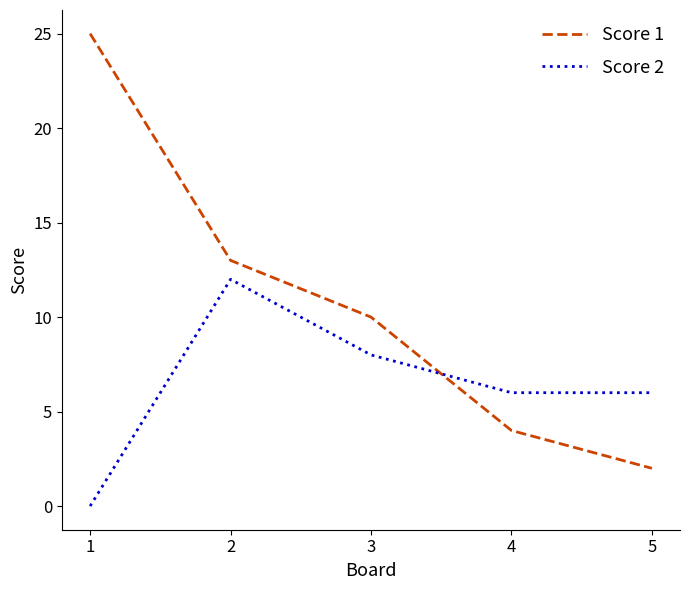

Does the chart display data point markers on the line(s)?

No